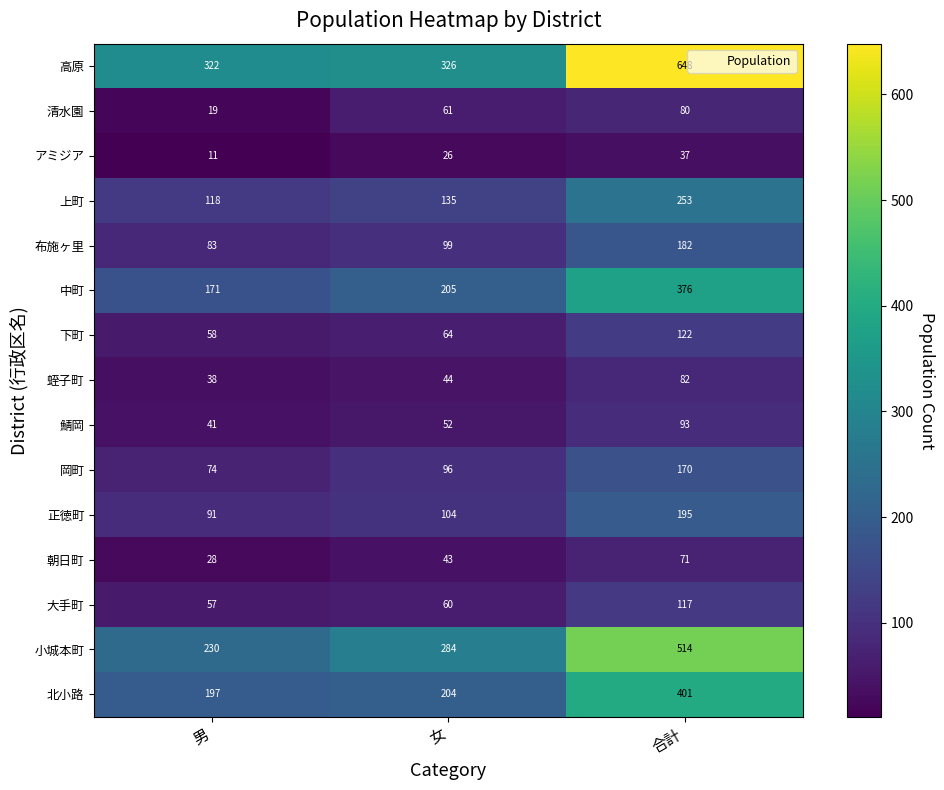

At how many categories does at least one series exceed 118?

3